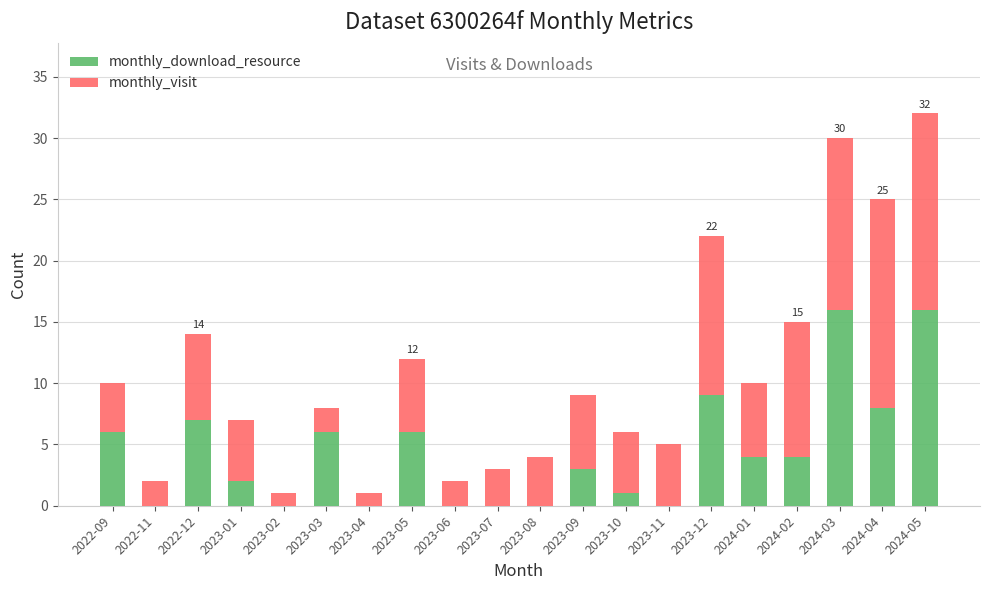

Is it true that monthly_download_resource equals 0 at 2022-11?

True